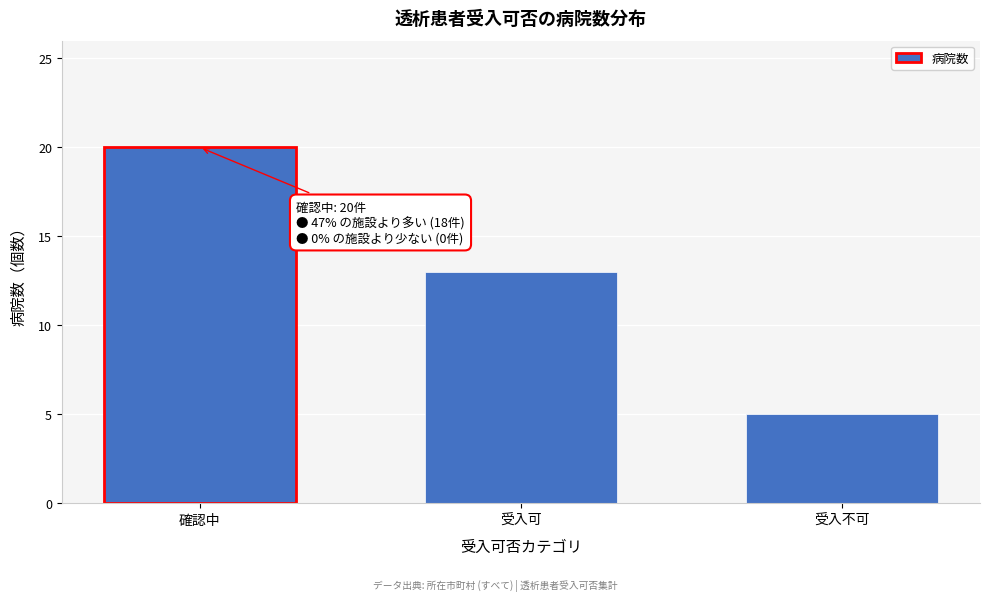

Reading left to right, transcribe all the data shown in this chart.

20	13	5